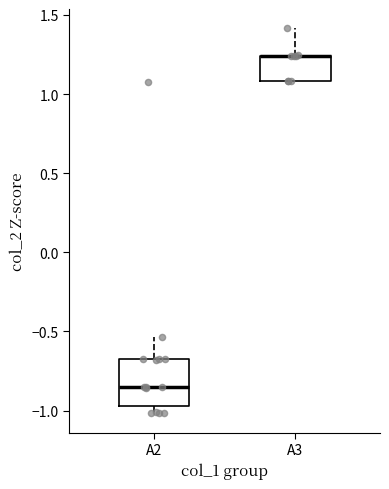

Reading left to right, read every box against the y-axis: the position of its median line, the range the box covers, and the ends of its whiskers. The values are not printed on the chart, so give them approximately, as read against the axis.

A2: median -0.85, box -0.95 to -0.70, whiskers -1.00 to -0.55
A3: median 1.25 (drawn on the box's upper edge), box 1.10 to 1.25, whiskers 1.10 to 1.40